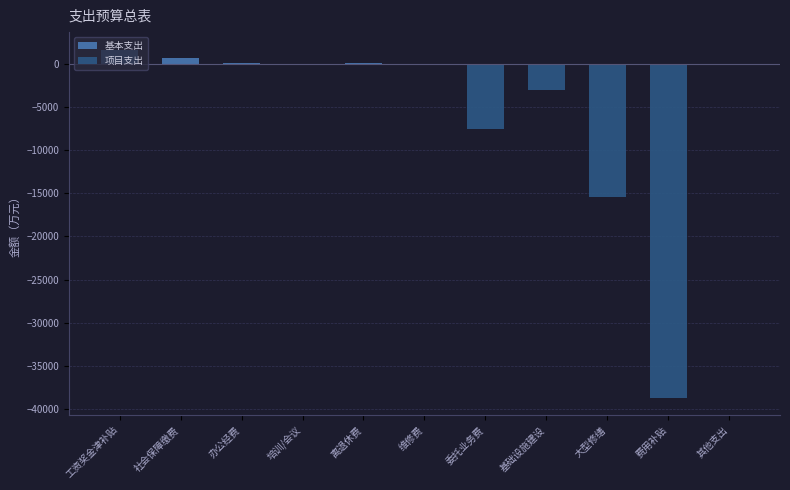

Between 委托业务费 and 基础设施建设, which is larger?

委托业务费